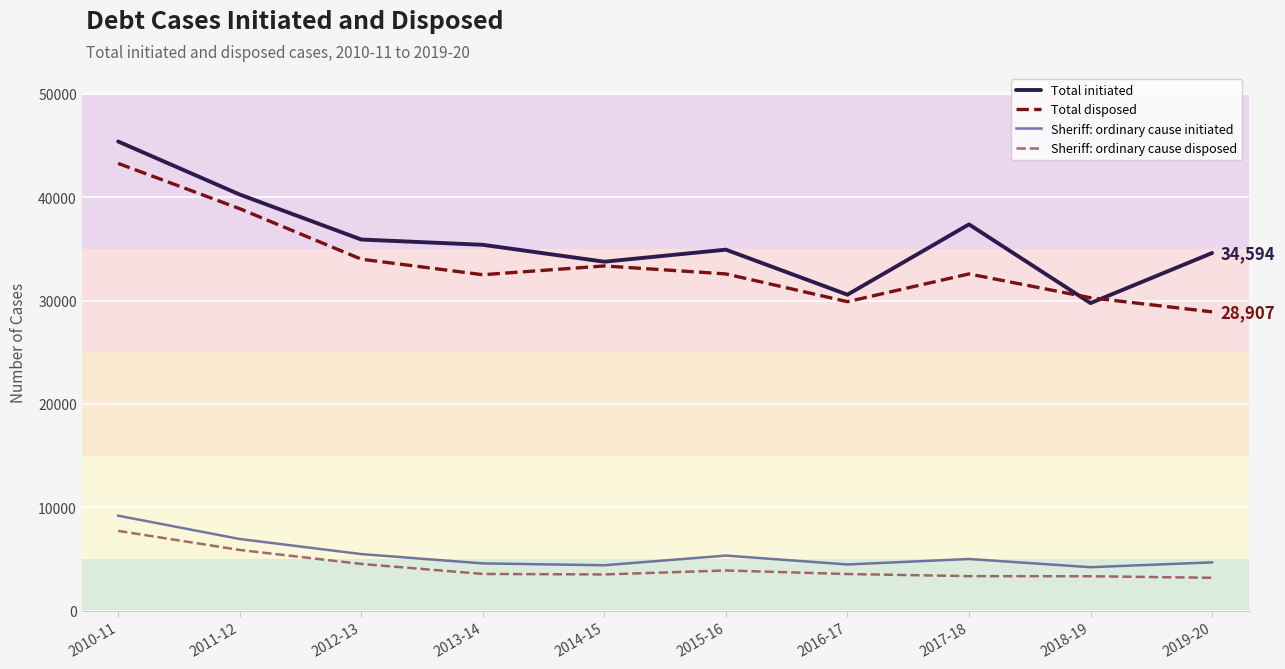

Between 2012-13 and 2015-16, which series saw the biggest shift?

Total disposed